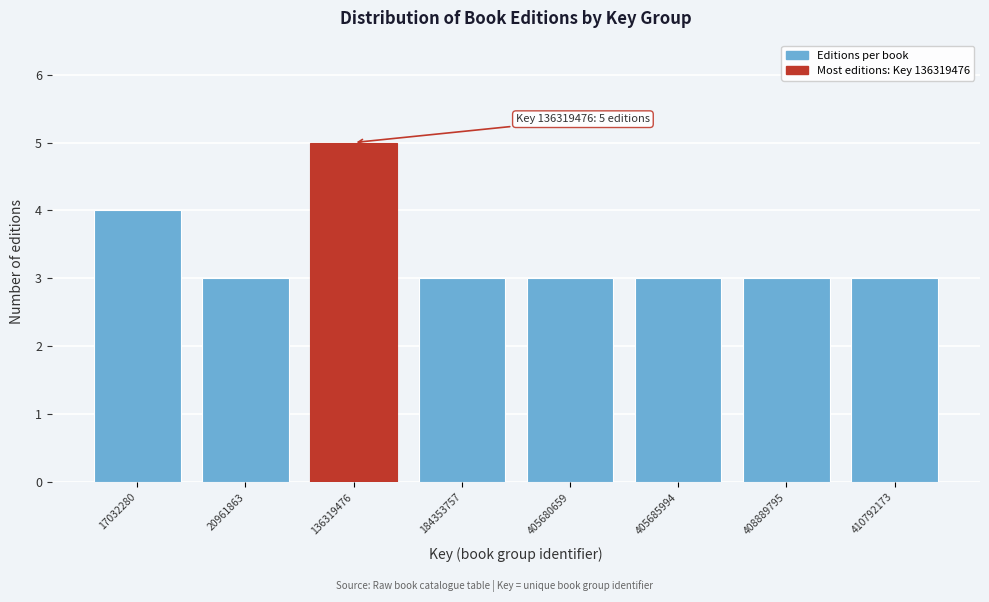

Reading right to left, what are all the values shown in this chart?

3	3	3	3	3	5	3	4